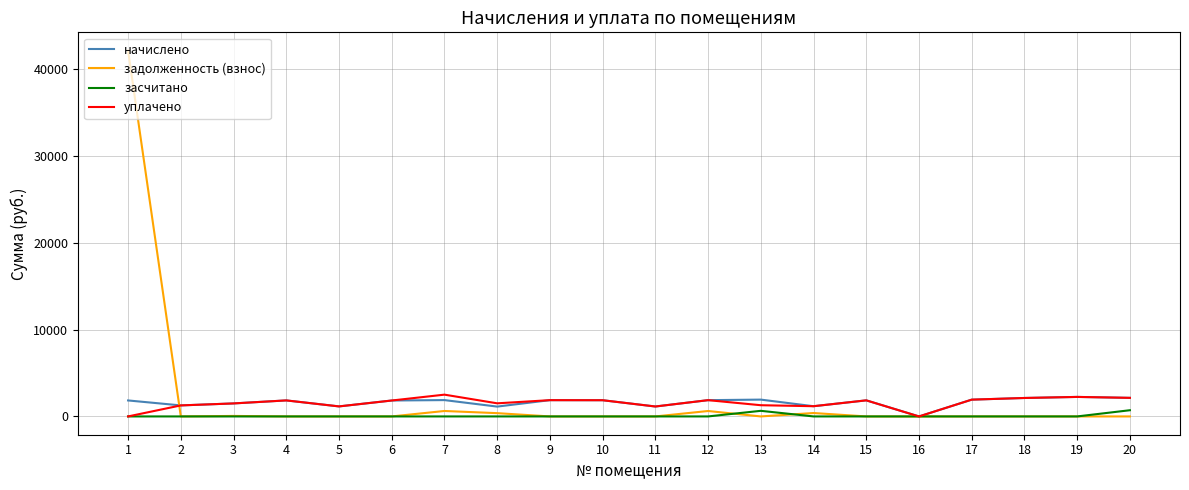

What is the average value of the начислено series?

1630.2